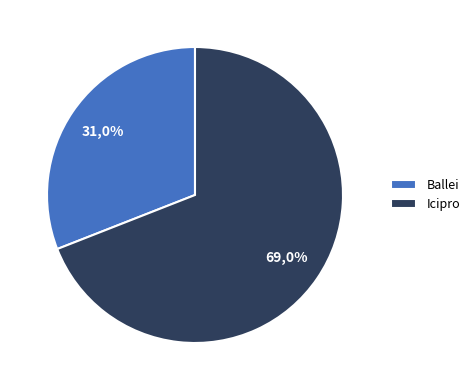

Is it true that Icipro is 60% of the pie?

False